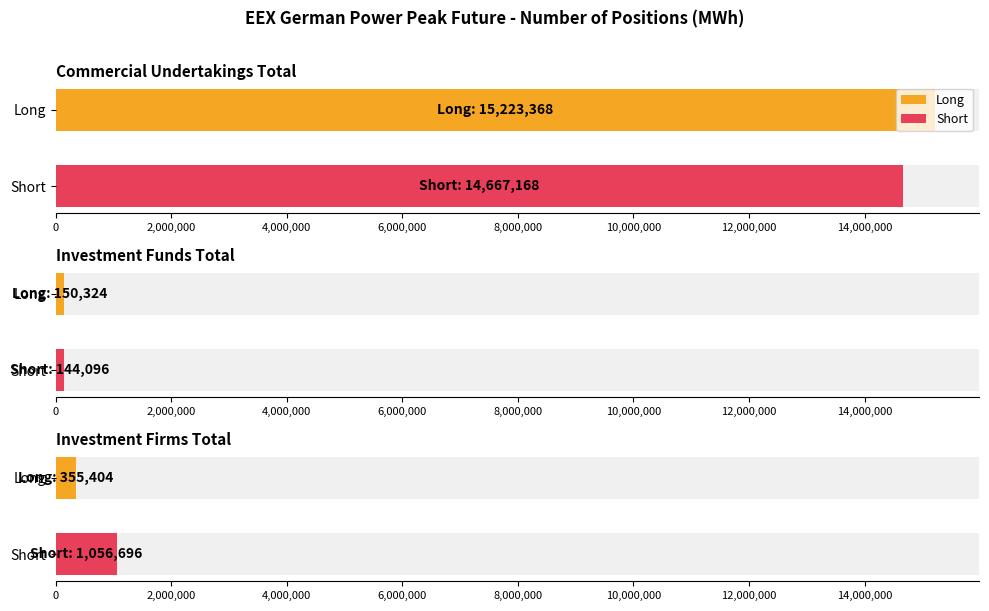

Reading left to right, list all the values displayed in this chart.

Long: Commercial Undertakings Total=15223368	Investment Funds Total=150324	Investment Firms Total=355404
Short: Commercial Undertakings Total=14667168	Investment Funds Total=144096	Investment Firms Total=1056696